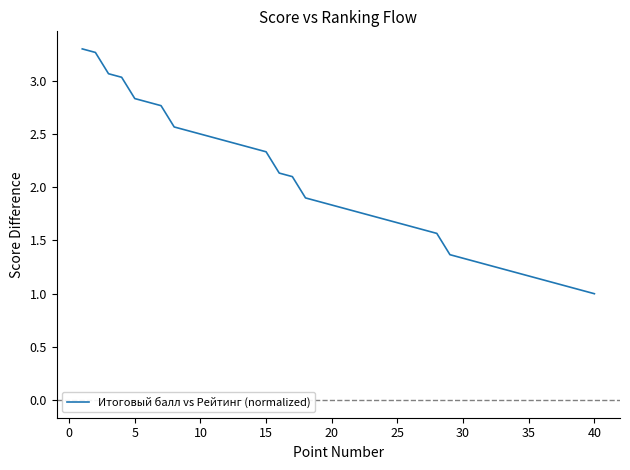

What is the difference between the maximum and minimum values?

2.3